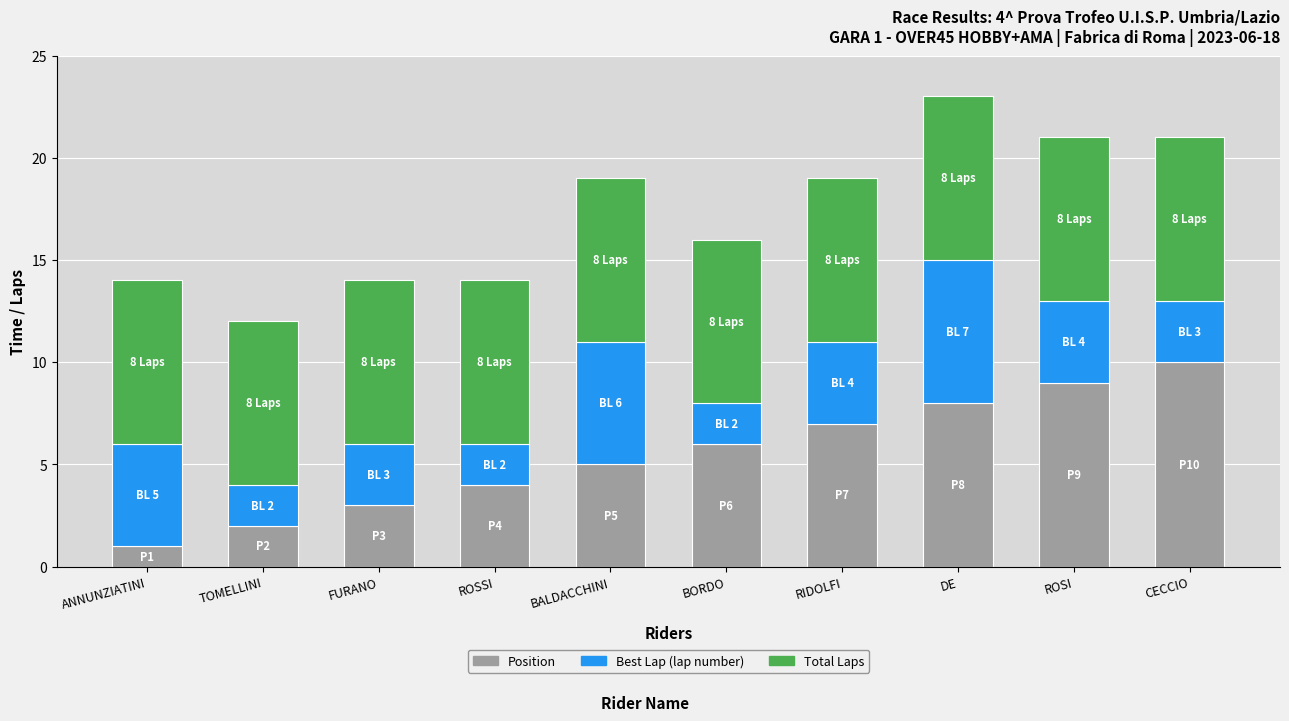

What is the total value across all series at RIDOLFI?

19